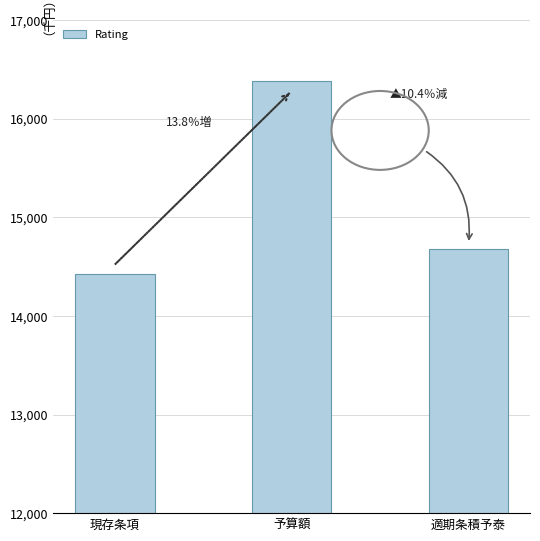

How many bars are there in total?

3